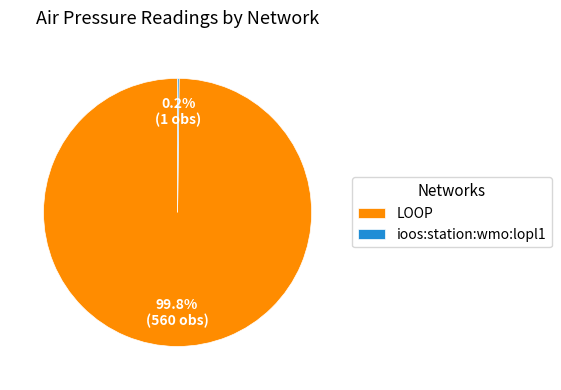

Which slice is the largest?

LOOP